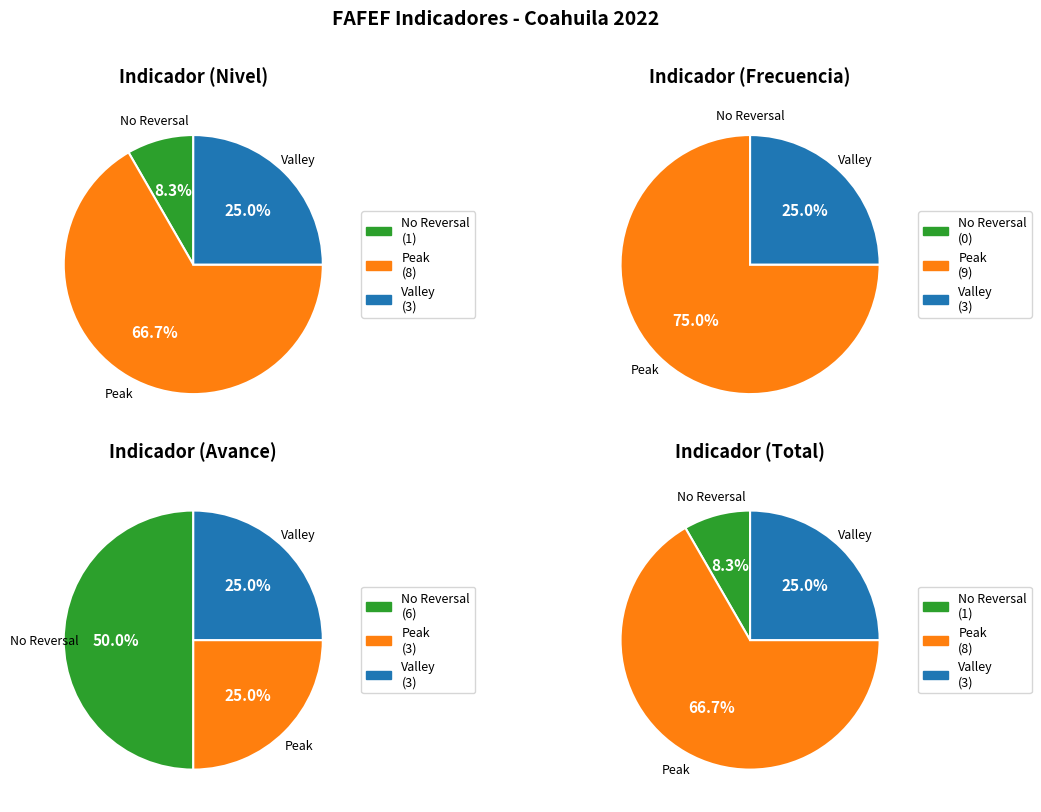

To the nearest percent, what is the difference between the largest and smallest slice percentages?

50%